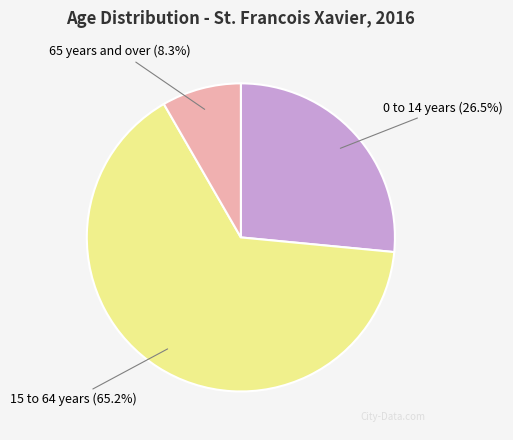

Does any single category account for the majority?

Yes